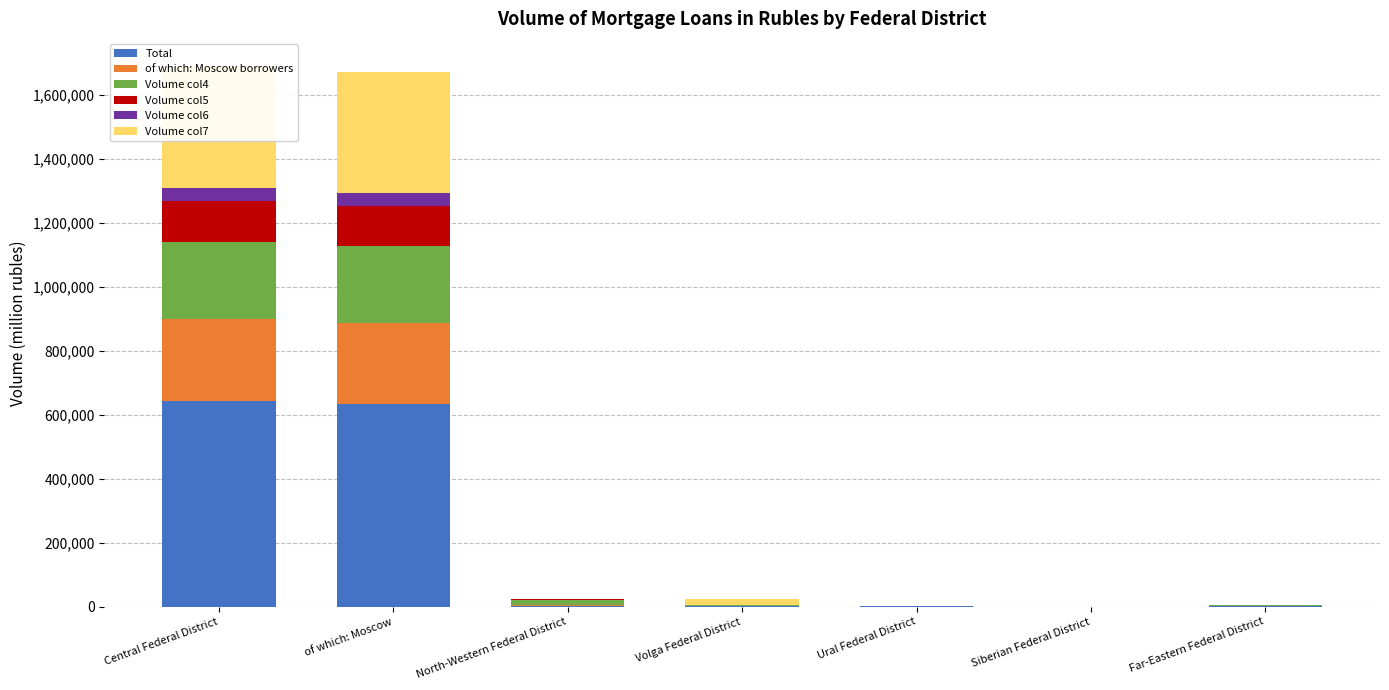

Does the chart contain any negative values?

No